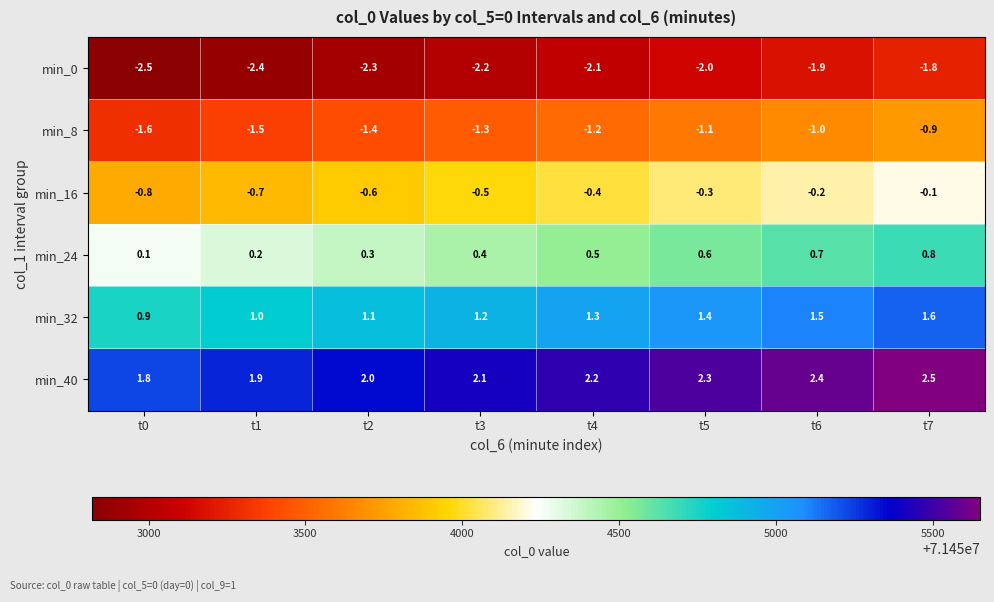

The value of min_8 at t6 is -0.3. True or false?

False